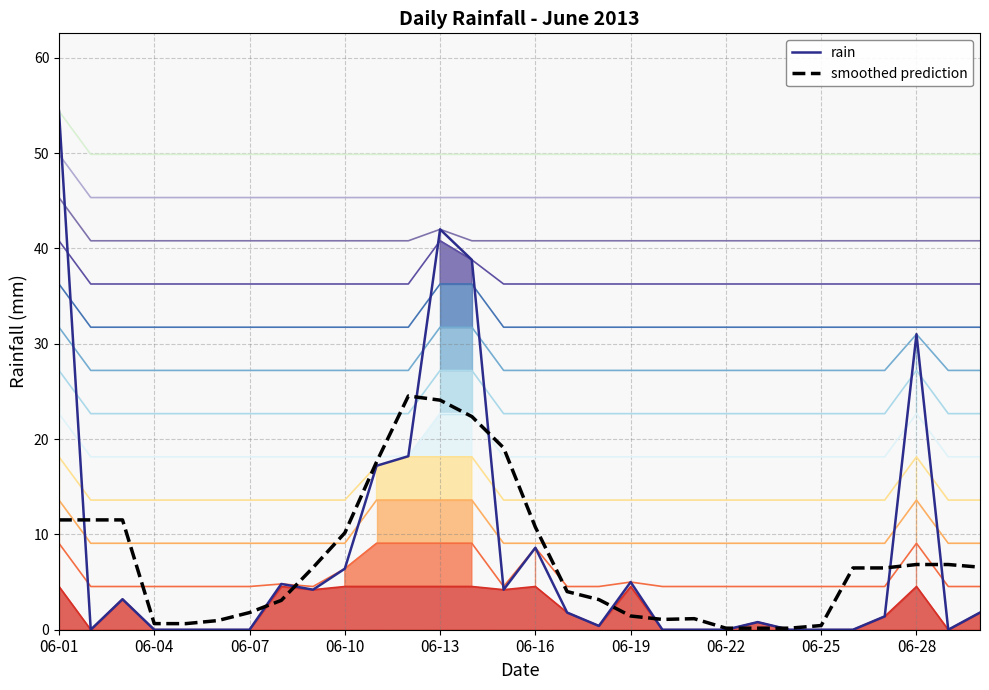

List the series in order of their peak value, lowest first.

smoothed prediction, rain